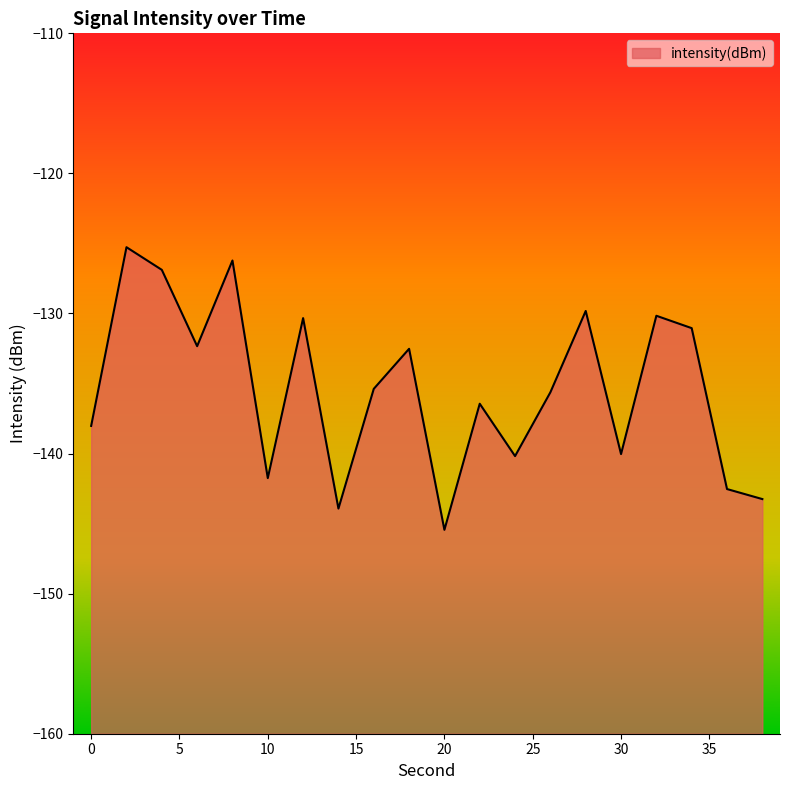

What is the approximate value at 8?

-126.2